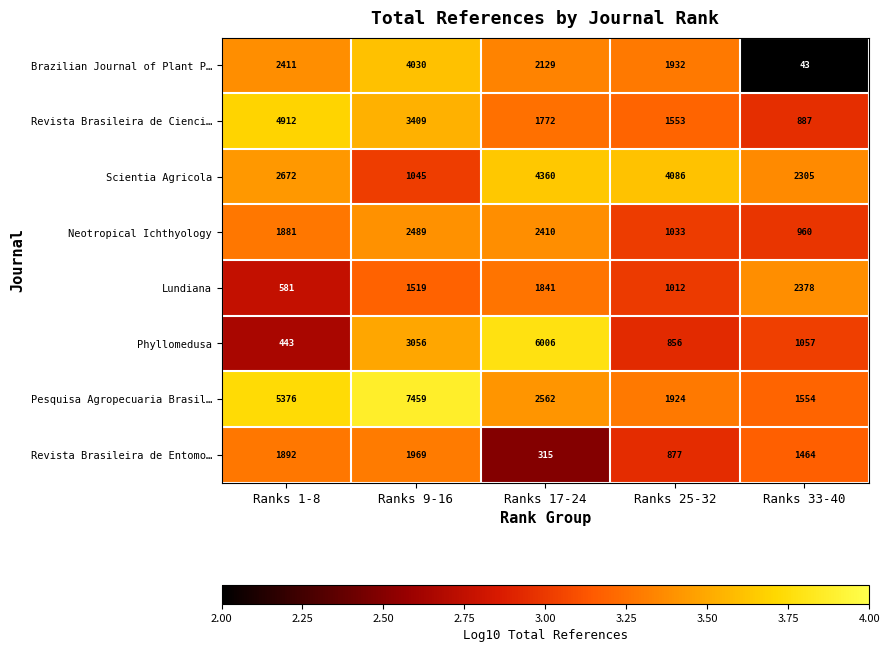

Which series has the largest total across all categories?

Pesquisa Agropecuaria Brasil…